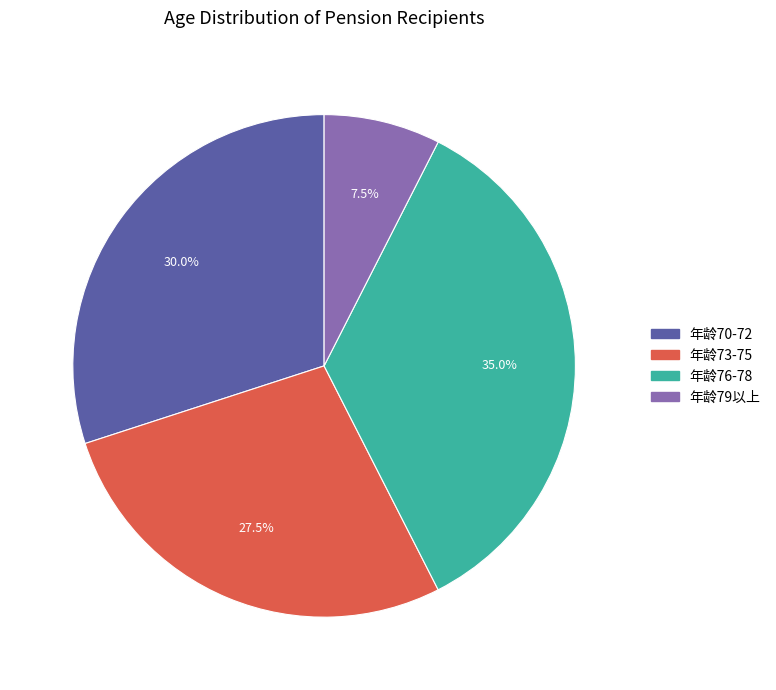

How many segments does this pie chart have?

4